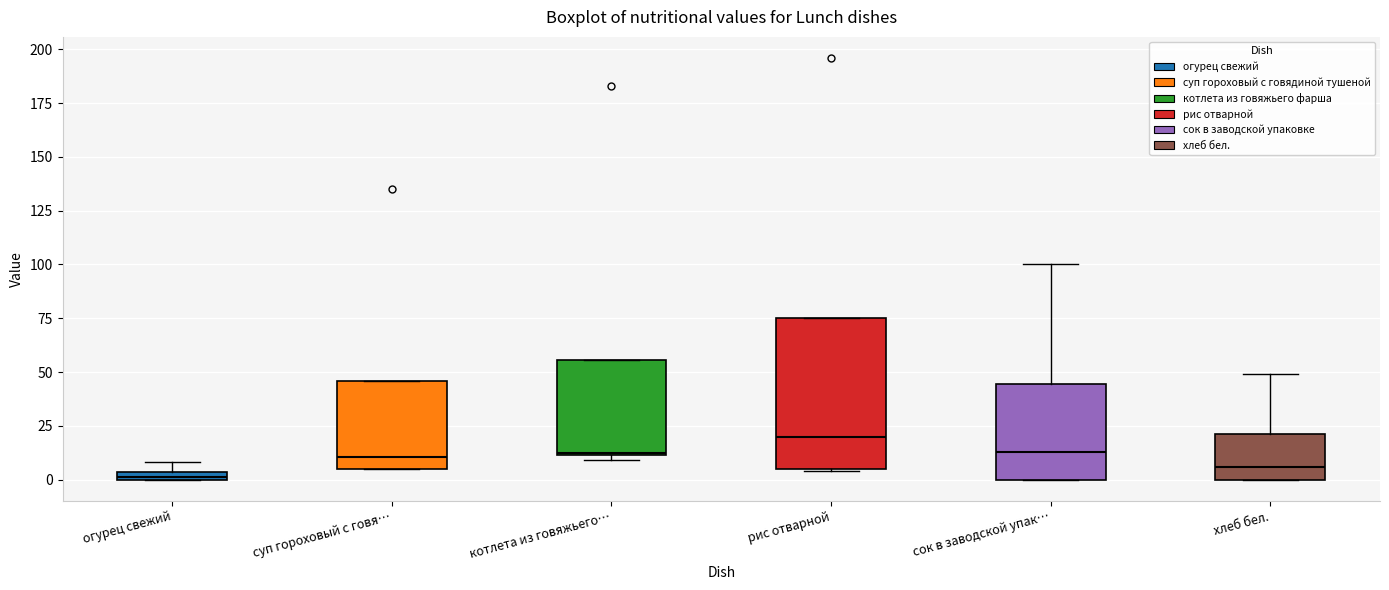

Where does the median line of the box for котлета из говяжьего… sit on the y-axis? The values are not printed on the chart, so give them approximately, as read against the axis.

15